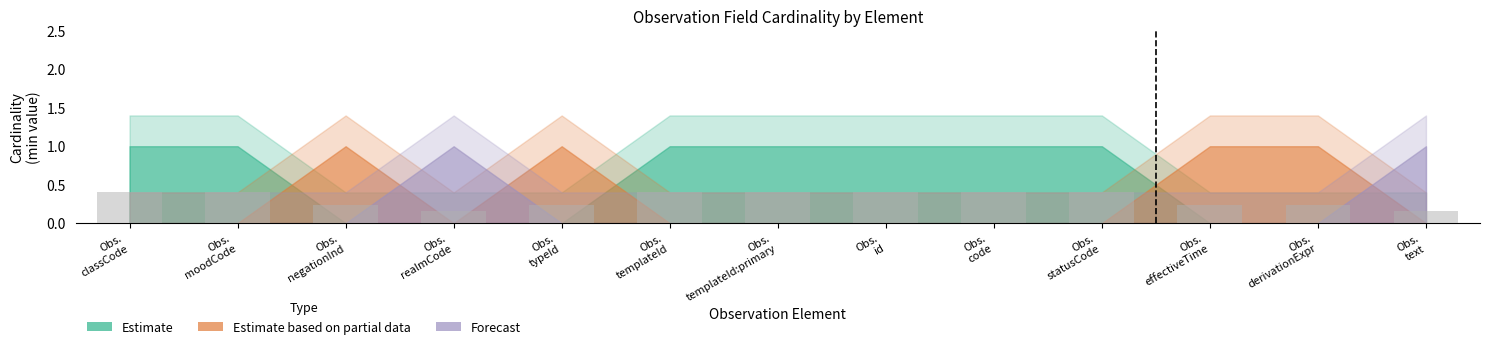

What is the average value?

0.3